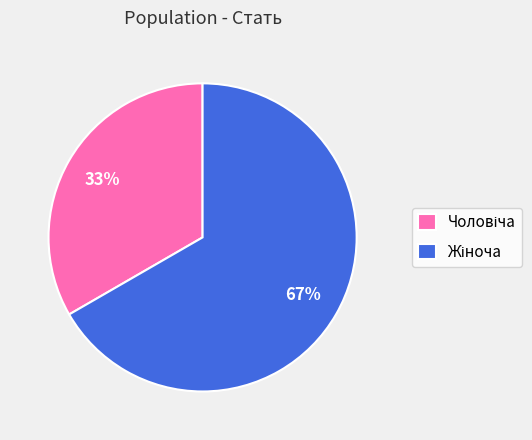

Does any single category account for the majority?

Yes